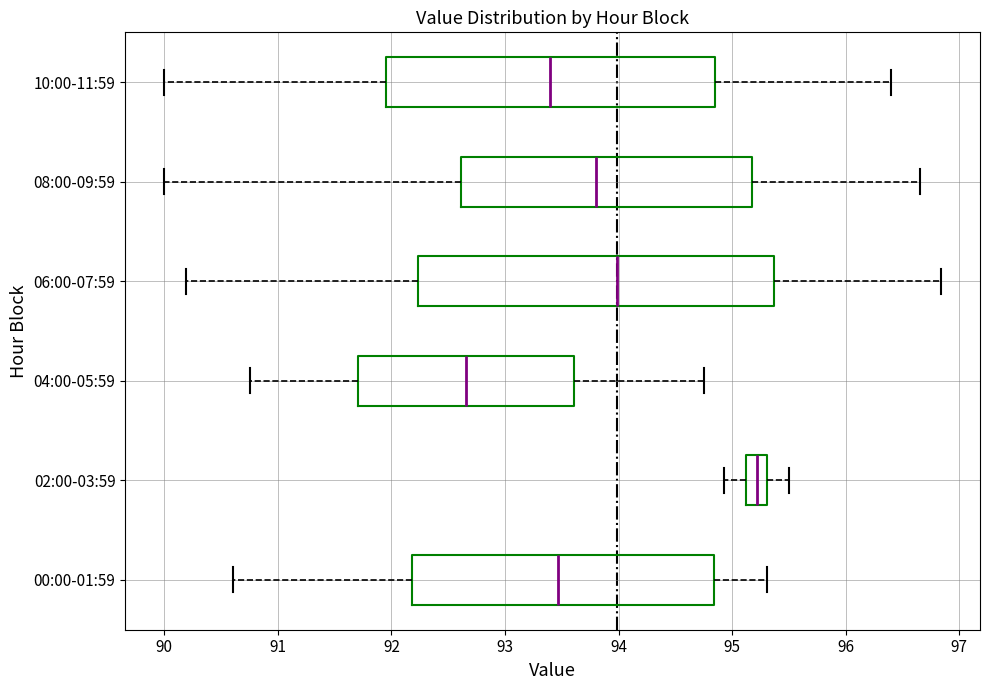

Reading bottom to top, read every box against the x-axis: the position of its median line, the range the box covers, and the ends of its whiskers. The values are not printed on the chart, so give them approximately, as read against the axis.

00:00-01:59: median 93.5, box 92.2 to 94.8, whiskers 90.6 to 95.3
02:00-03:59: median 95.2, box 95.1 to 95.3, whiskers 94.9 to 95.5
04:00-05:59: median 92.7, box 91.7 to 93.6, whiskers 90.8 to 94.8
06:00-07:59: median 94.0, box 92.2 to 95.4, whiskers 90.2 to 96.8
08:00-09:59: median 93.8, box 92.6 to 95.2, whiskers 90.0 to 96.7
10:00-11:59: median 93.4, box 92.0 to 94.9, whiskers 90.0 to 96.4